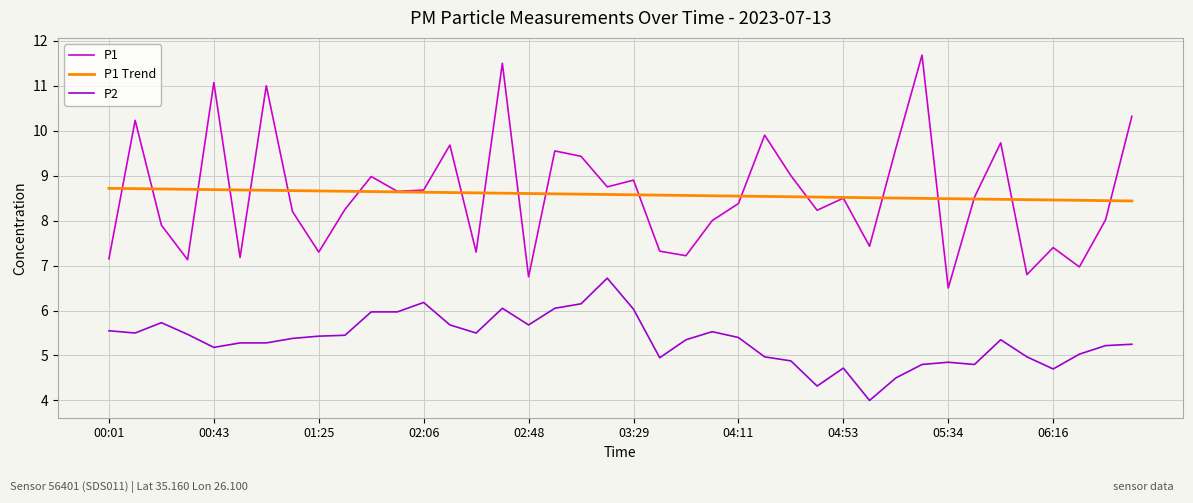

Which series has the widest spread of values?

P1